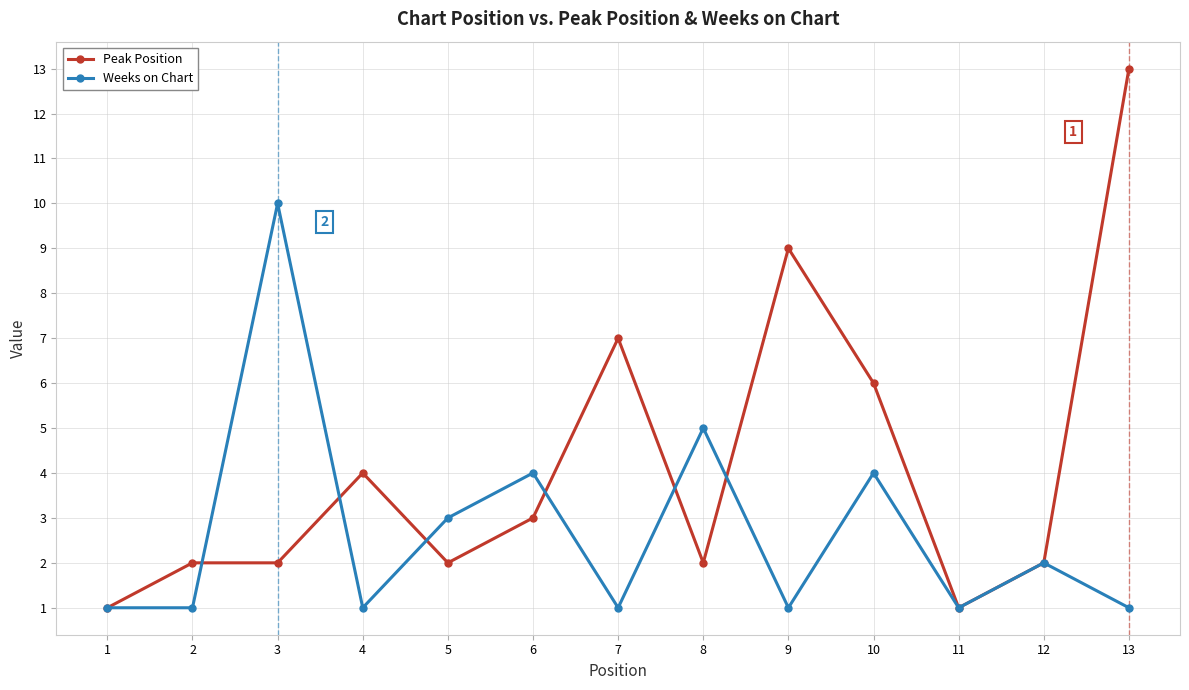

Which series has the widest spread of values?

Peak Position